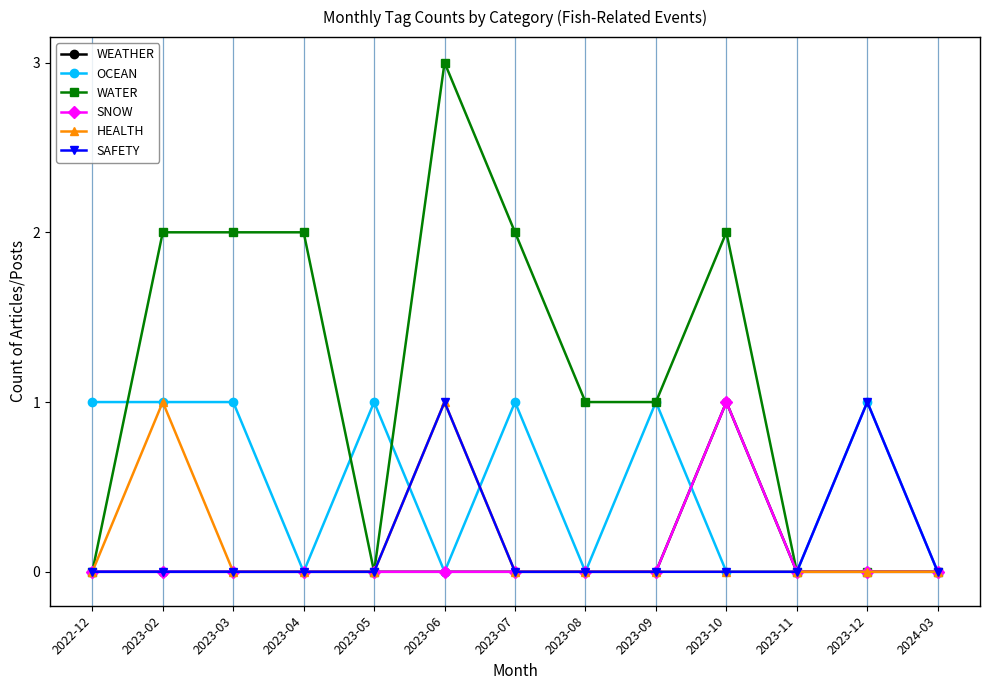

Is this an area chart (filled region under the line)?

No